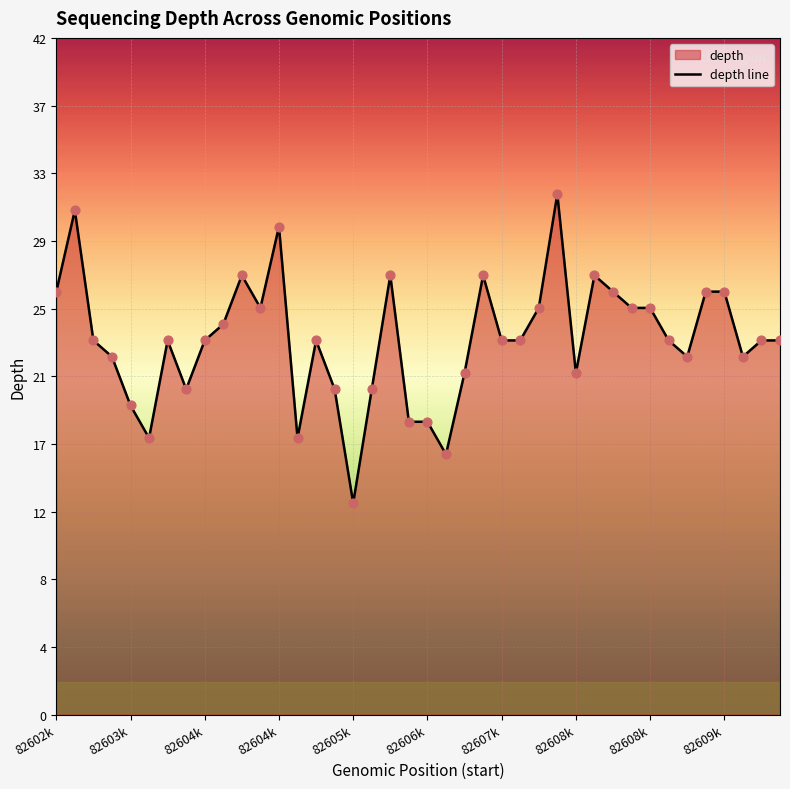

Which has a higher value, 11 or 26?

11